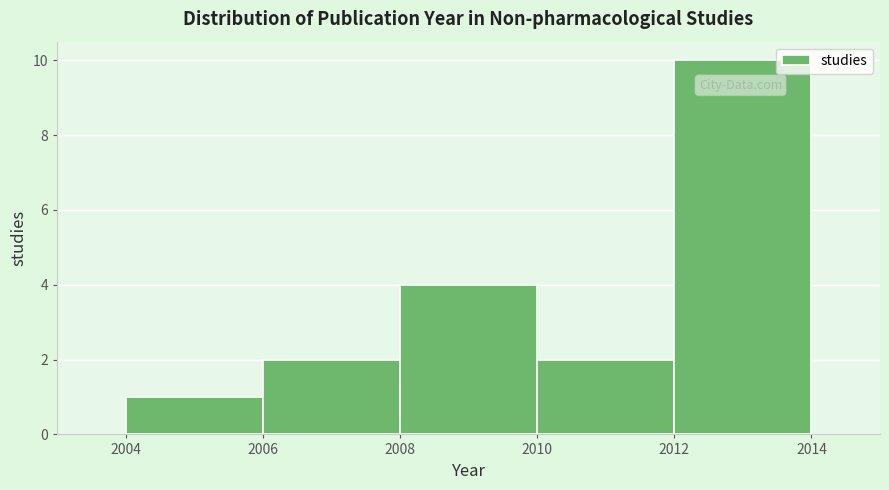

Reading left to right, list every bar in this chart as the range it spans on the x-axis followed by its height. The values are not printed on the chart, so give them approximately, as read against the axis.

2004 to 2006: 1
2006 to 2008: 2
2008 to 2010: 4
2010 to 2012: 2
2012 to 2014: 10